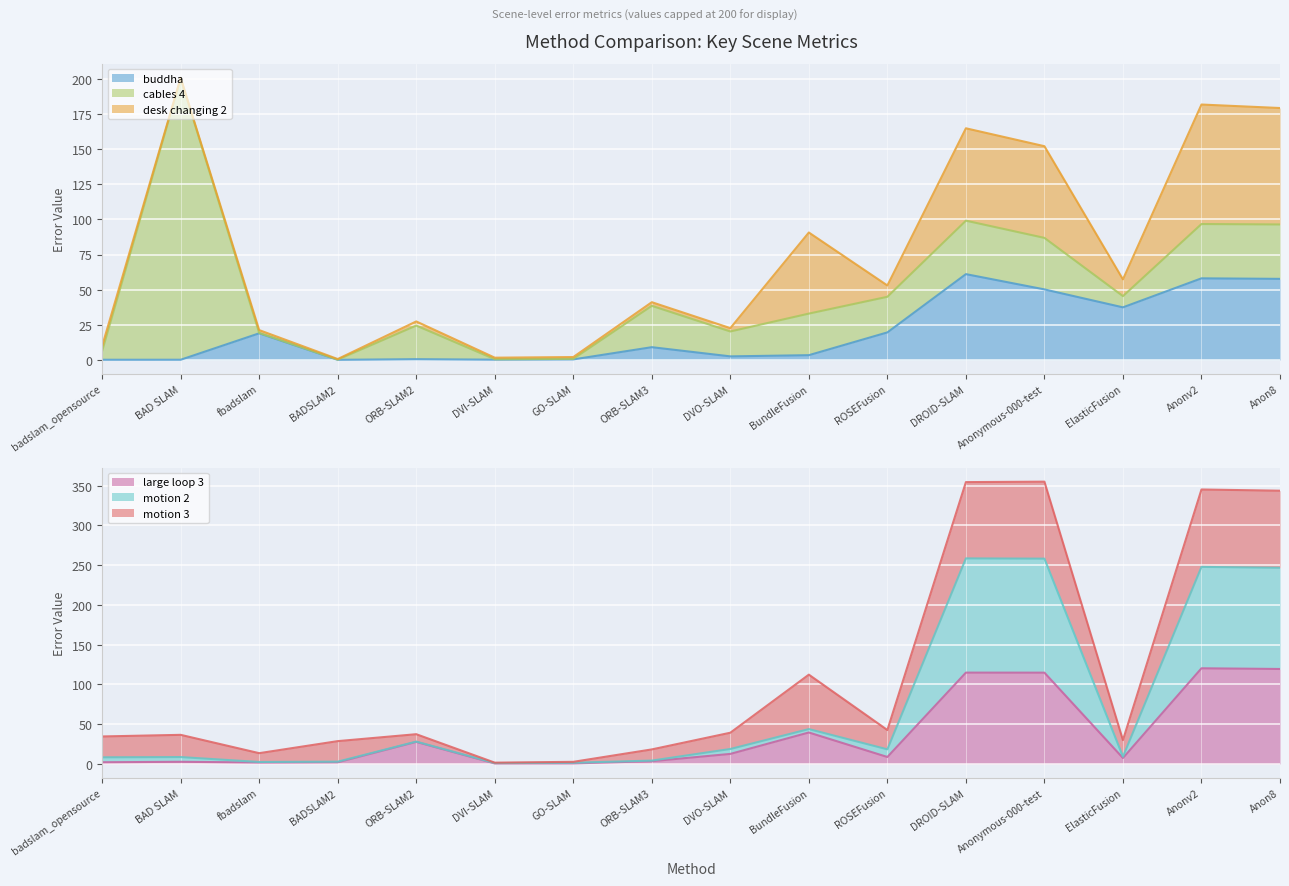

At which label is large loop 3 closest to 60?

BundleFusion